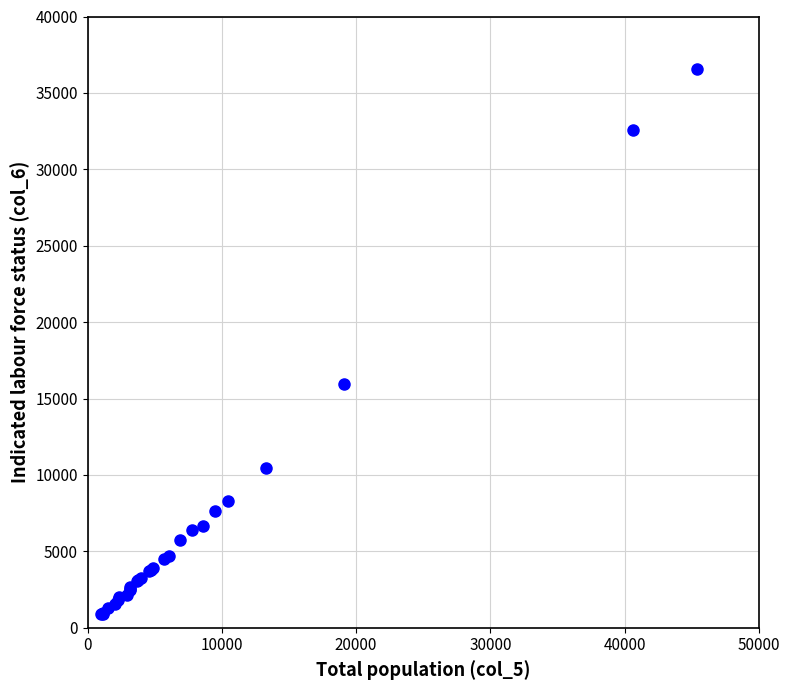

What Y value in the scatter plot is closest to 18734?

15937